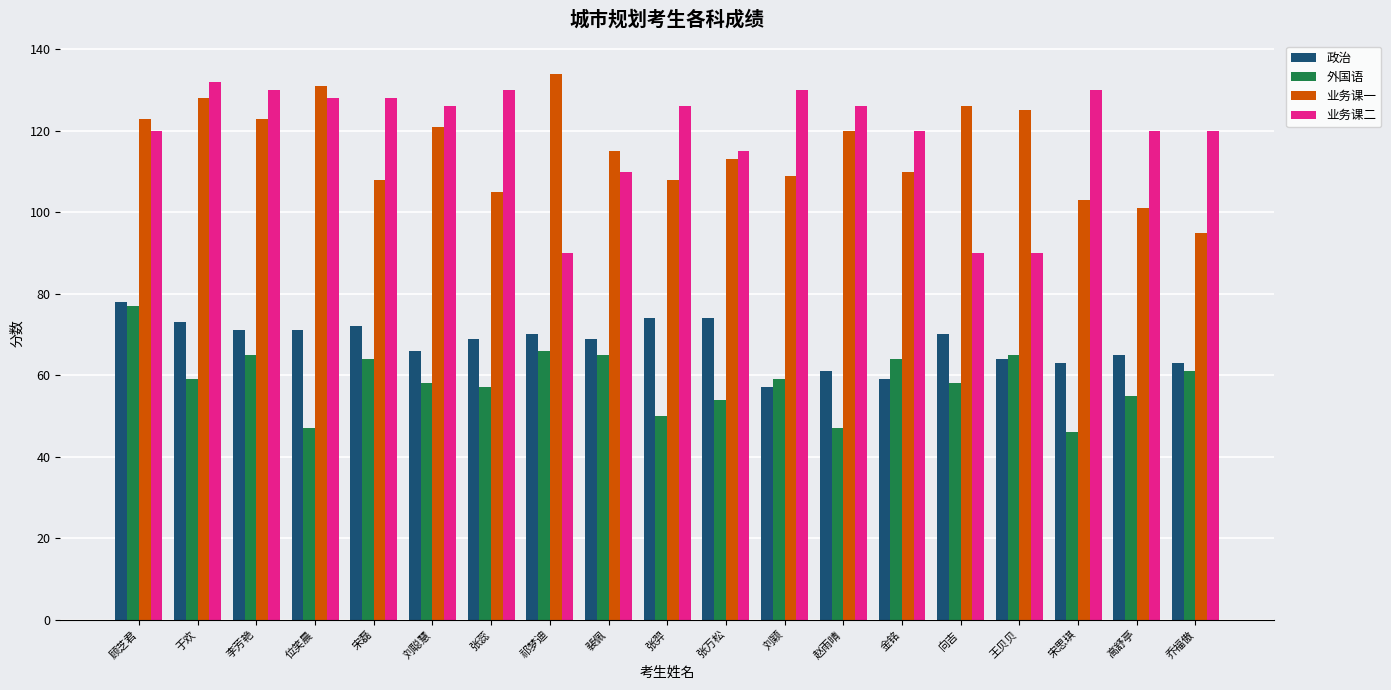

At which label does 政治 reach its peak?

顾芝君